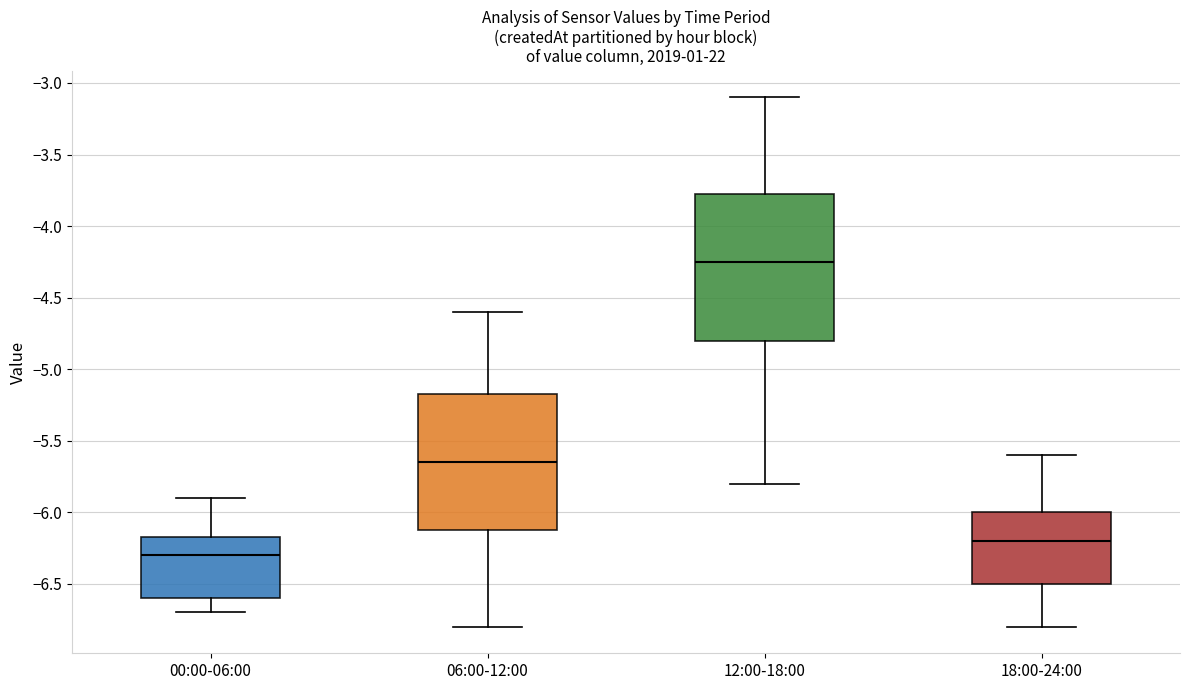

Reading left to right, read every box against the y-axis: the position of its median line, the range the box covers, and the ends of its whiskers. The values are not printed on the chart, so give them approximately, as read against the axis.

00:00-06:00: median -6.30, box -6.60 to -6.15, whiskers -6.70 to -5.90
06:00-12:00: median -5.65, box -6.10 to -5.15, whiskers -6.80 to -4.60
12:00-18:00: median -4.25, box -4.80 to -3.75, whiskers -5.80 to -3.10
18:00-24:00: median -6.20, box -6.50 to -6.00, whiskers -6.80 to -5.60